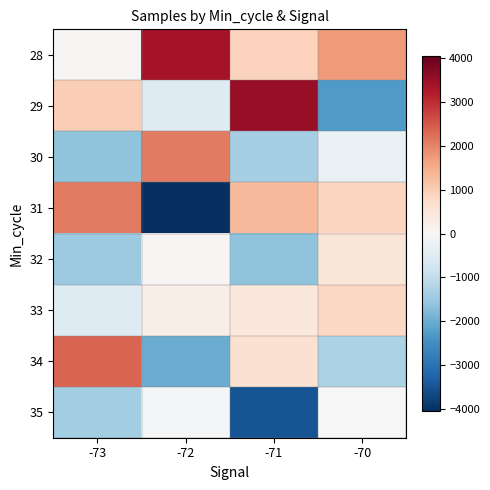

Reading right to left, what are all the values shown in this chart?

28: -70=1723.0	-71=936.0	-72=3374.0	-73=38.0
29: -70=-2301.0	-71=3523.0	-72=-530.0	-73=988.0
30: -70=-263.0	-71=-1349.0	-72=2099.0	-73=-1625.0
31: -70=863.0	-71=1301.0	-72=-4044.0	-73=2116.0
32: -70=480.0	-71=-1620.0	-72=38.0	-73=-1474.0
33: -70=834.0	-71=412.0	-72=274.0	-73=-515.0
34: -70=-1269.0	-71=607.0	-72=-1997.0	-73=2351.0
35: -70=25.0	-71=-3502.0	-72=-88.0	-73=-1404.0